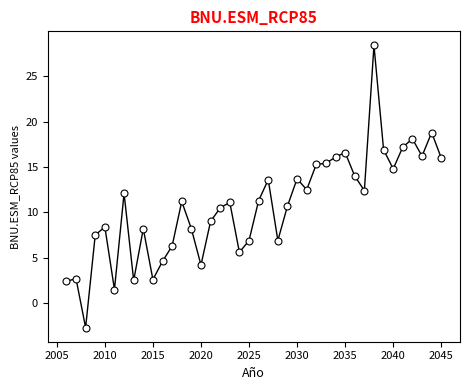

What is the range of X values (max minus min)?

39.0